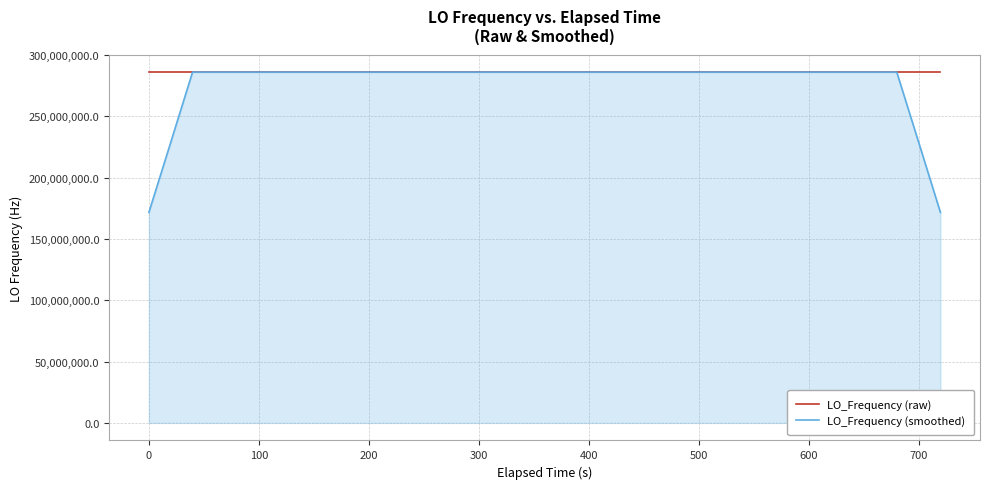

Which series has the largest range (max minus min)?

LO_Frequency (smoothed)